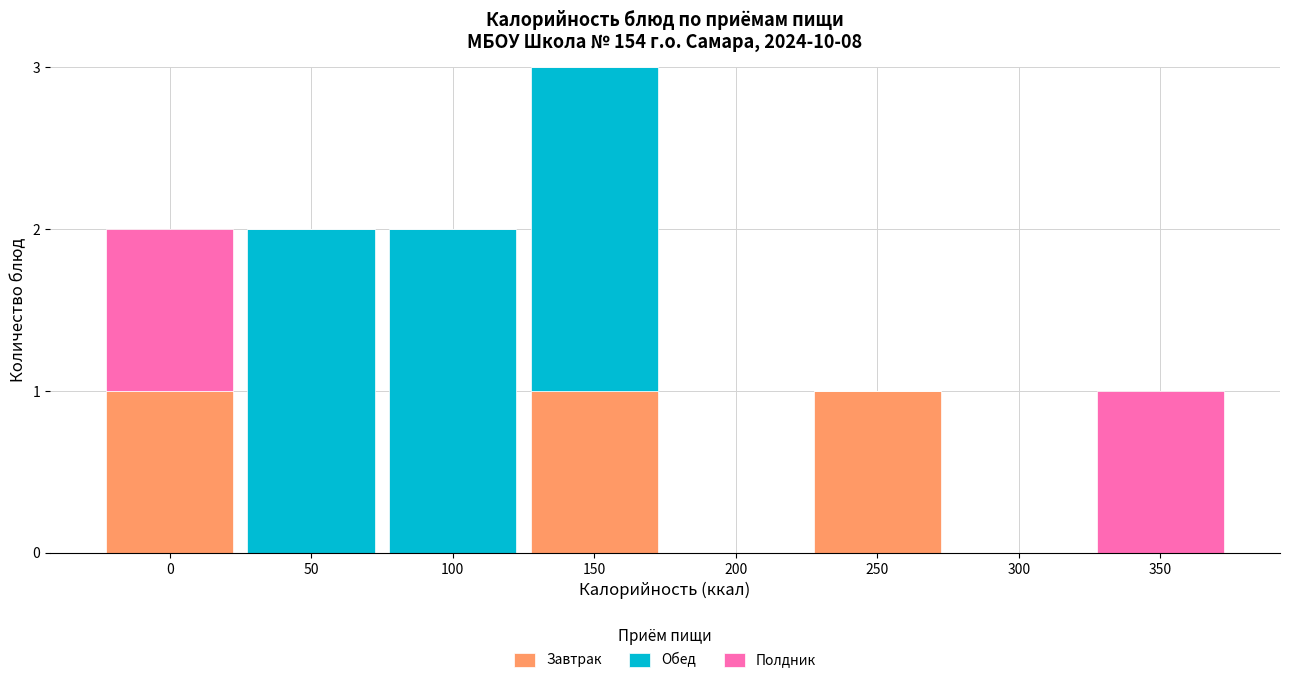

Reading left to right, list the values for the Завтрак series.

0=1	50=0	100=0	150=1	200=0	250=1	300=0	350=0